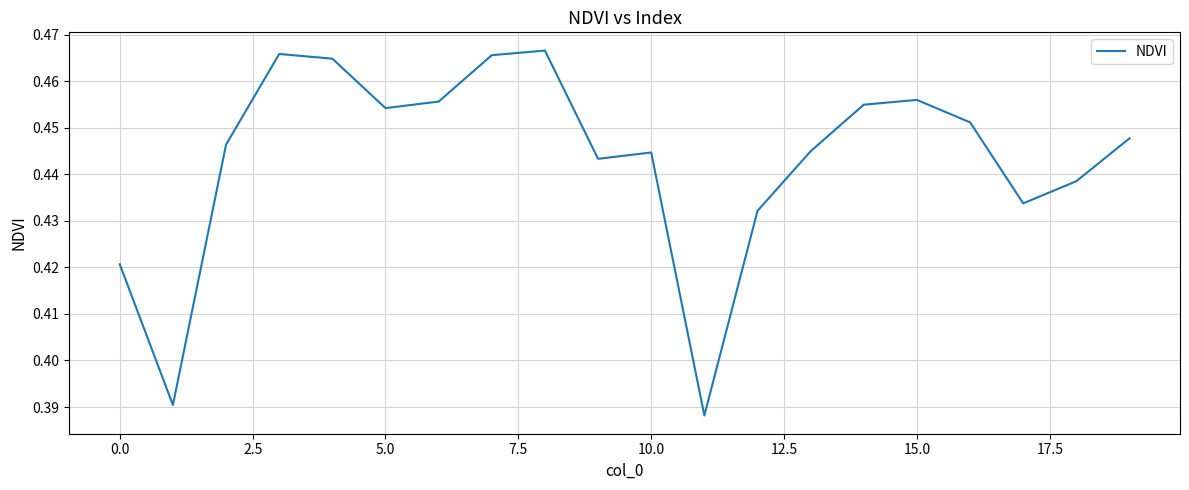

Does the chart have visible grid lines?

Yes